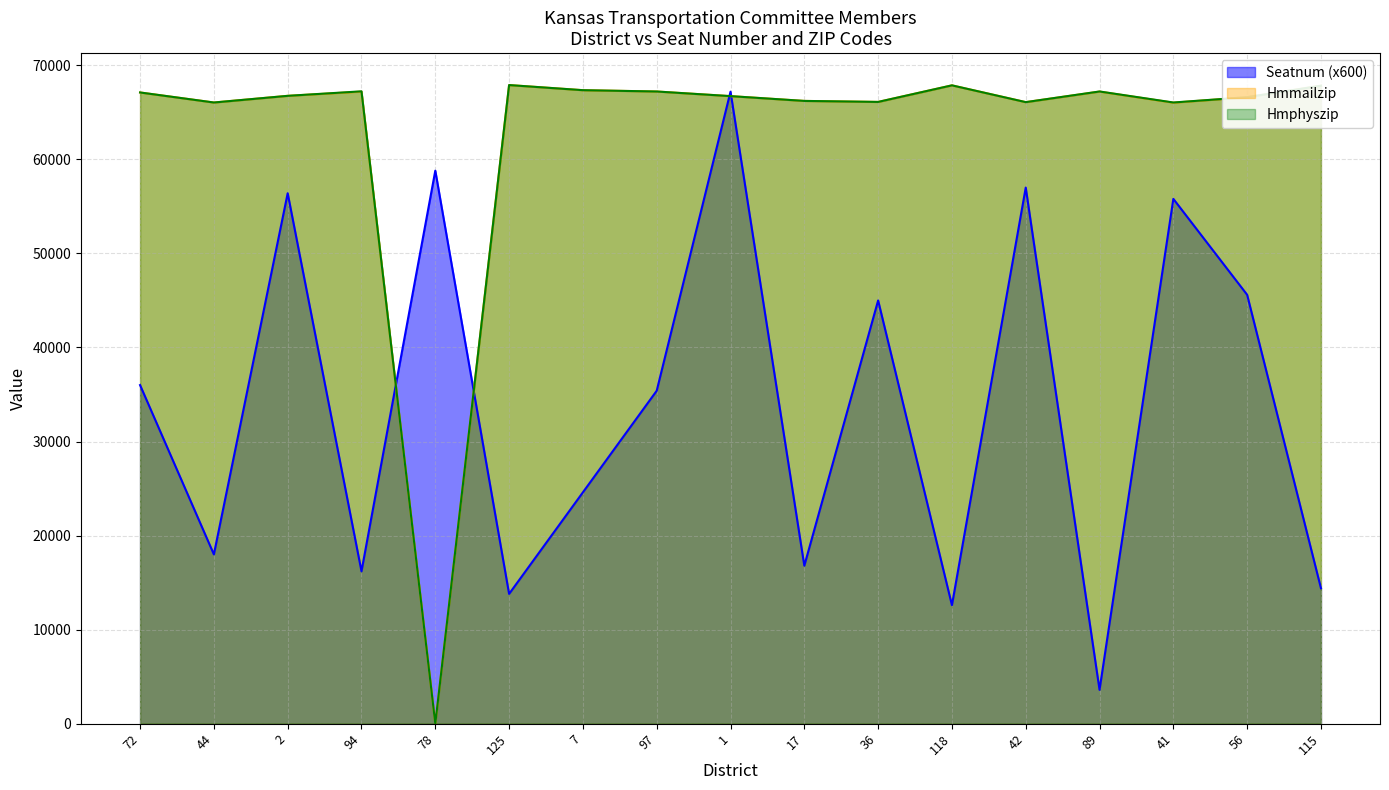

Which series has the largest total across all categories?

Hmphyszip